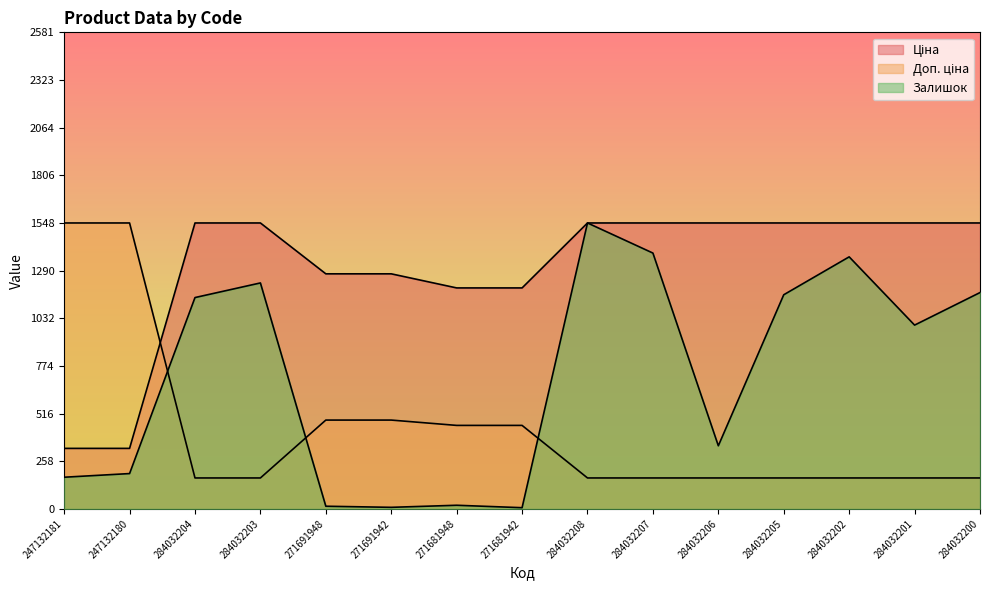

What is the approximate value of Доп. ціна at 247132181?

1548.4